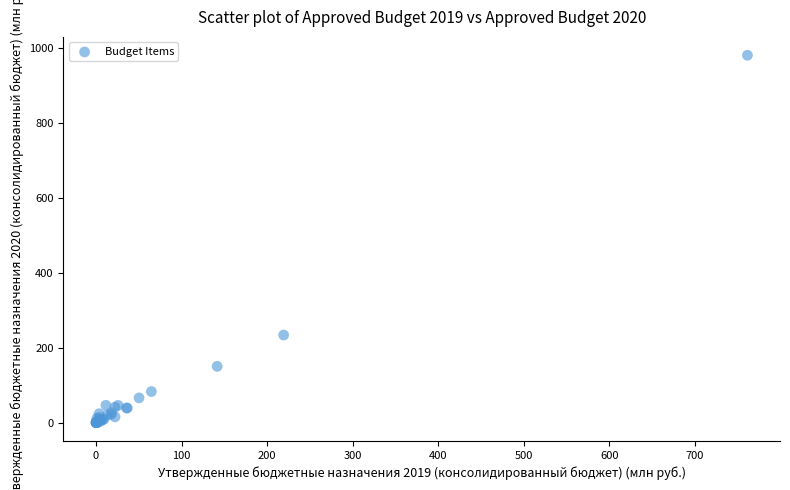

What Y value in the scatter plot is closest to 490?

234.0